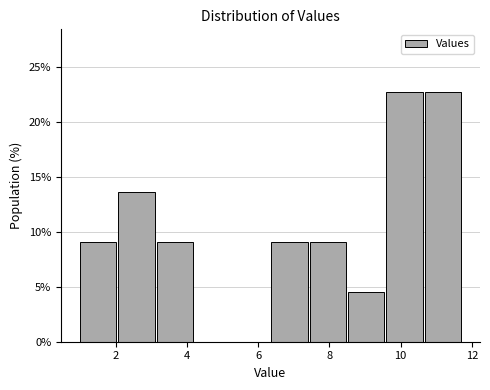

How tall is the bar that spans 8.6 to 9.6 on the x-axis? Neither the bar edges nor the heights are printed on the chart, so give them approximately, as read against the axes.

4.5